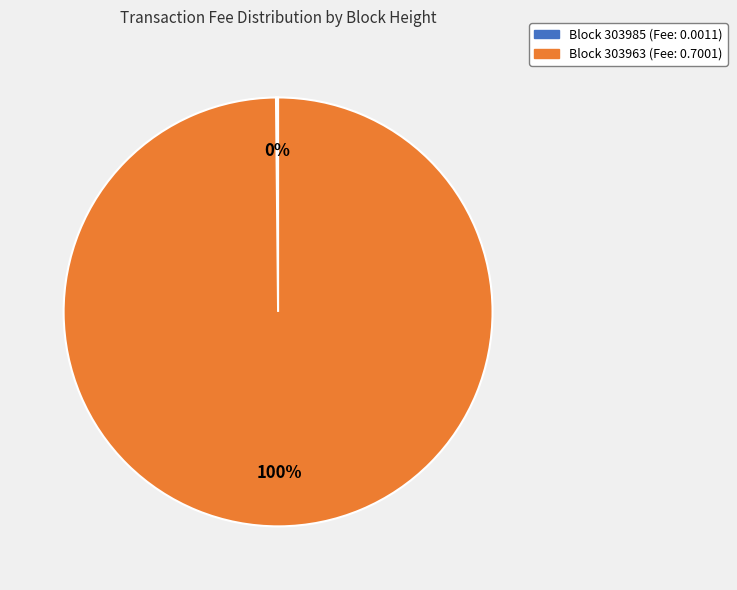

Is there a majority slice in this chart?

Yes